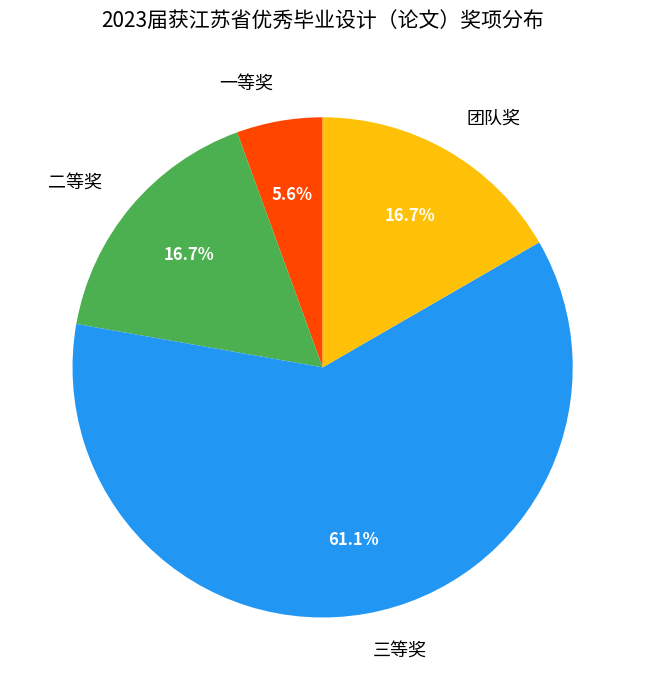

Is there any slice that represents more than half of the pie?

Yes